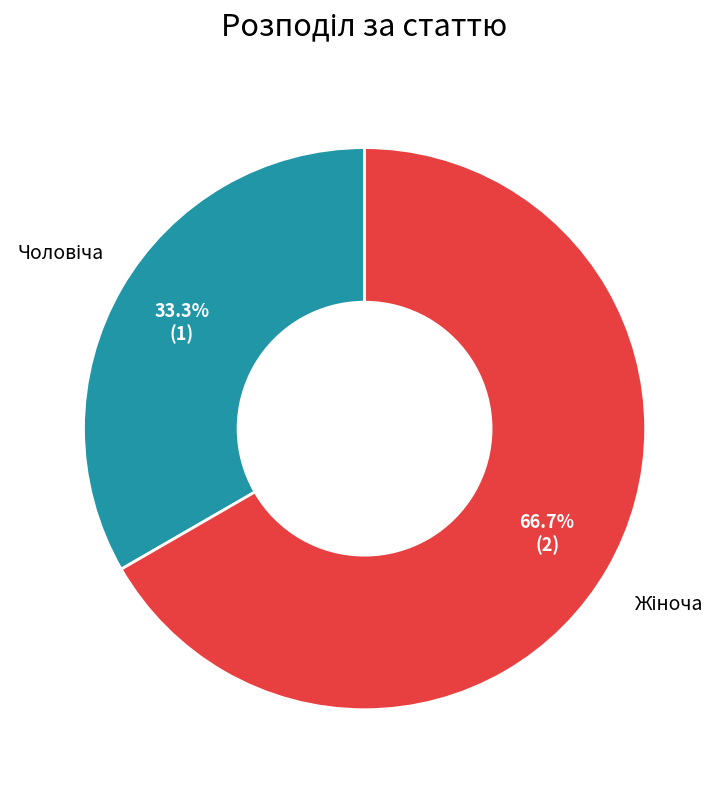

Does any single category account for the majority?

Yes